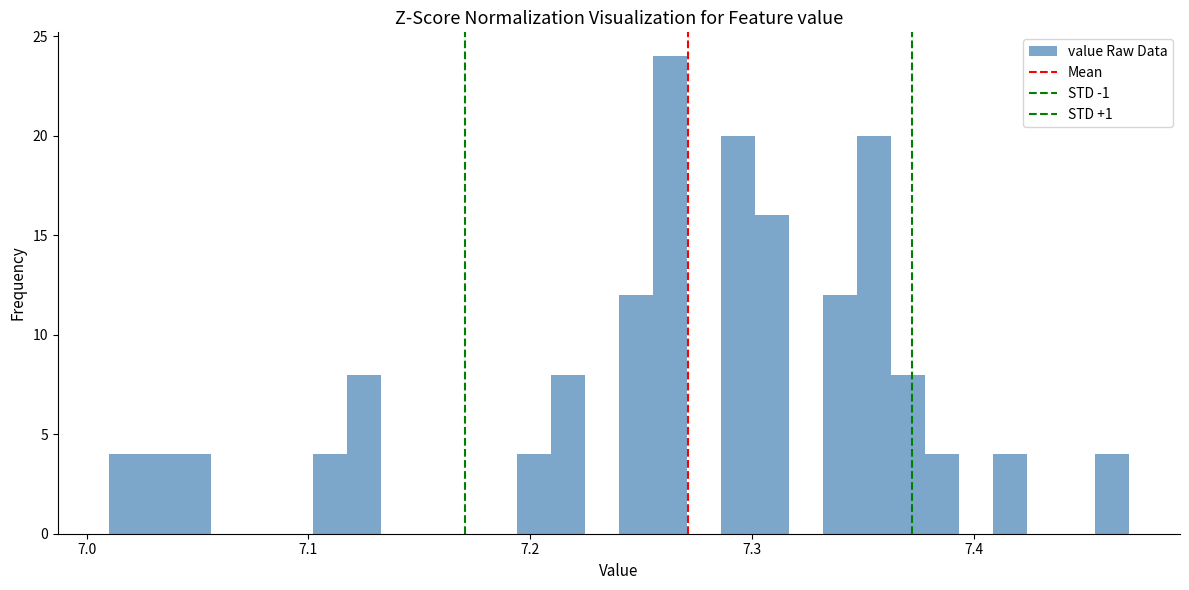

Read against the x-axis, roughly where is the centre of the tallest bar?

7.26